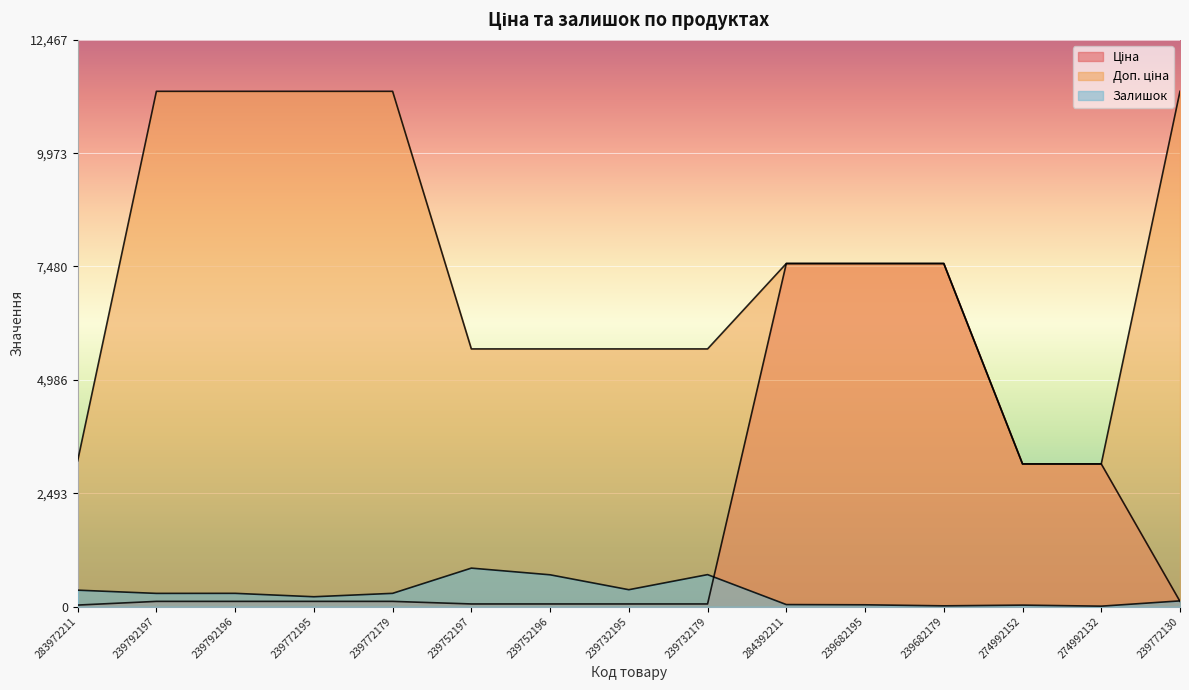

At which label does Залишок first exceed 289?

283972211